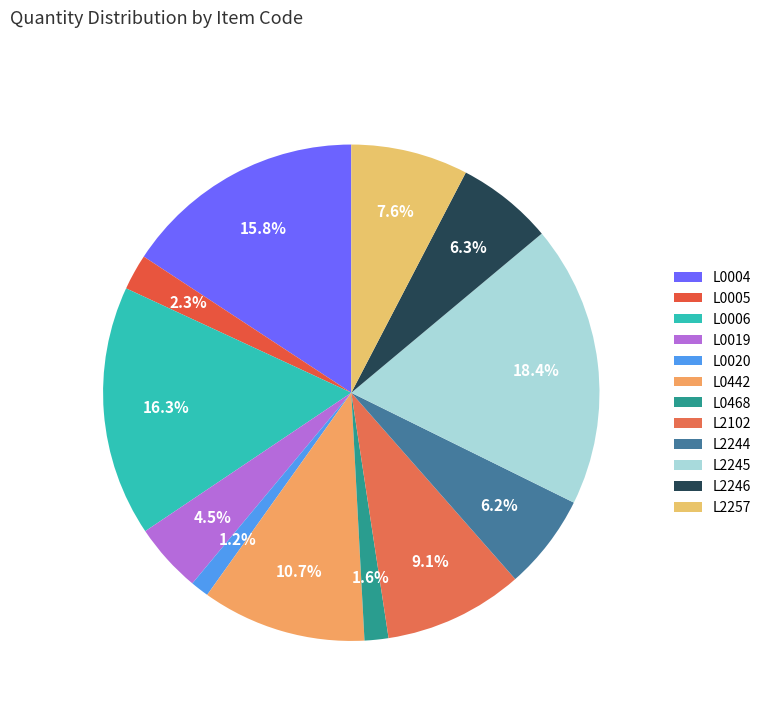

How many slices are in this pie chart?

12